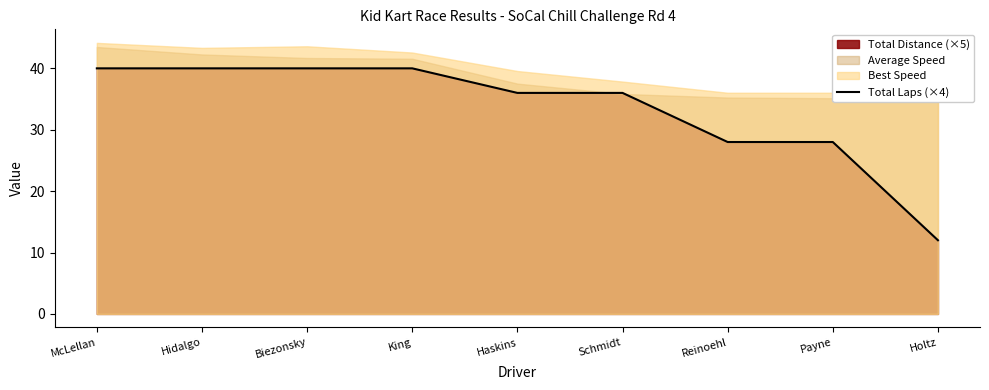

Where is the data nearest to the value 26?

Reinoehl